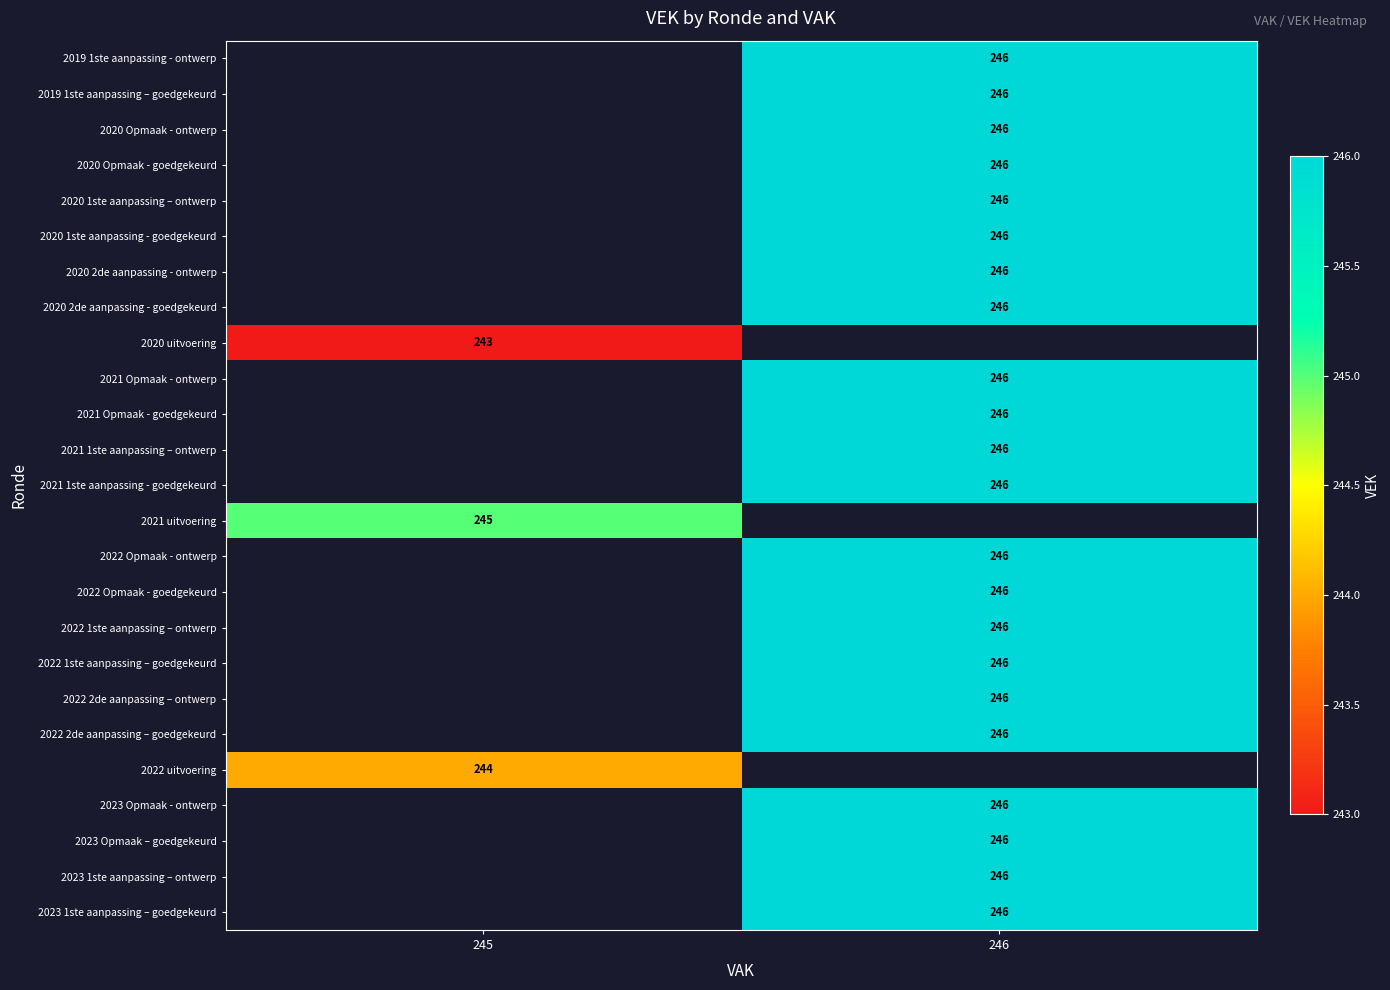

Which has a higher value, 245 or 246?

246